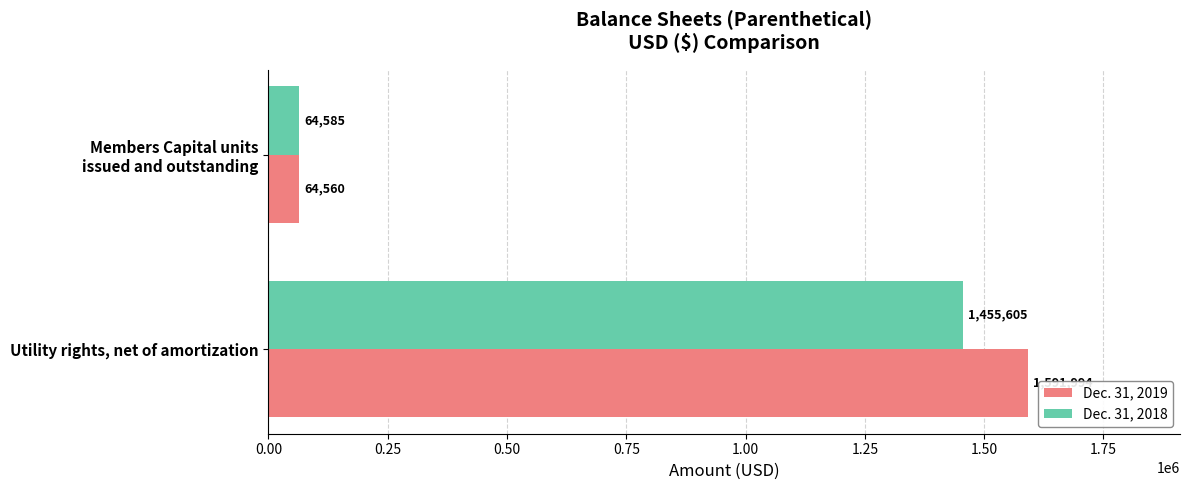

Which series has the largest range (max minus min)?

Dec. 31, 2019